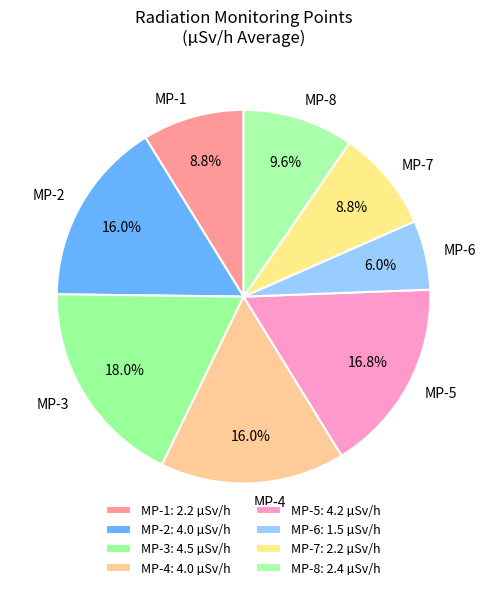

Do MP-1 and MP-3 together represent more than half of the pie?

No